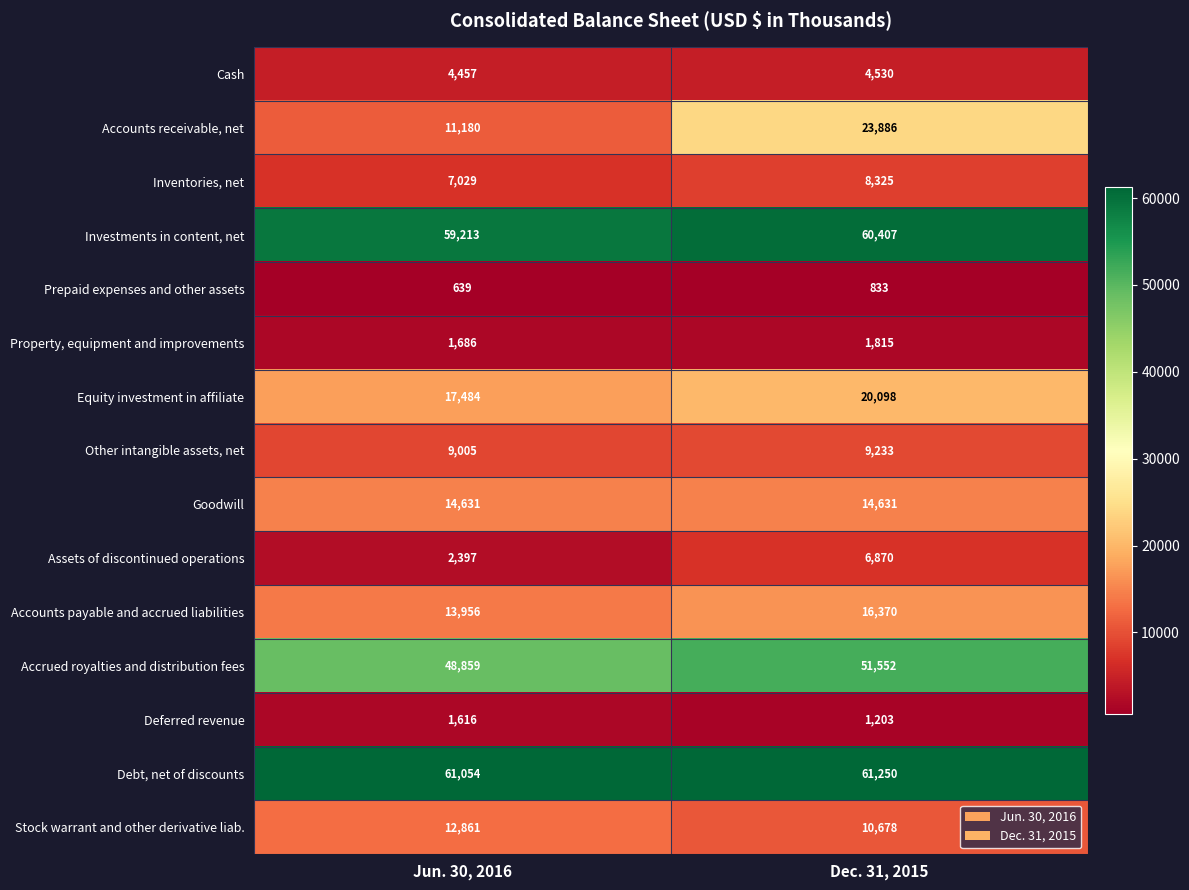

What is the average value of the Accrued royalties and distribution fees series?

50206